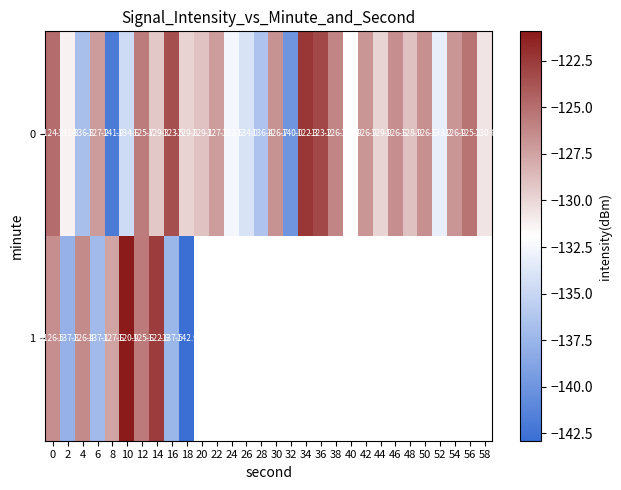

Is the value of 1 at 42 greater than the value of 0 at 24?

No